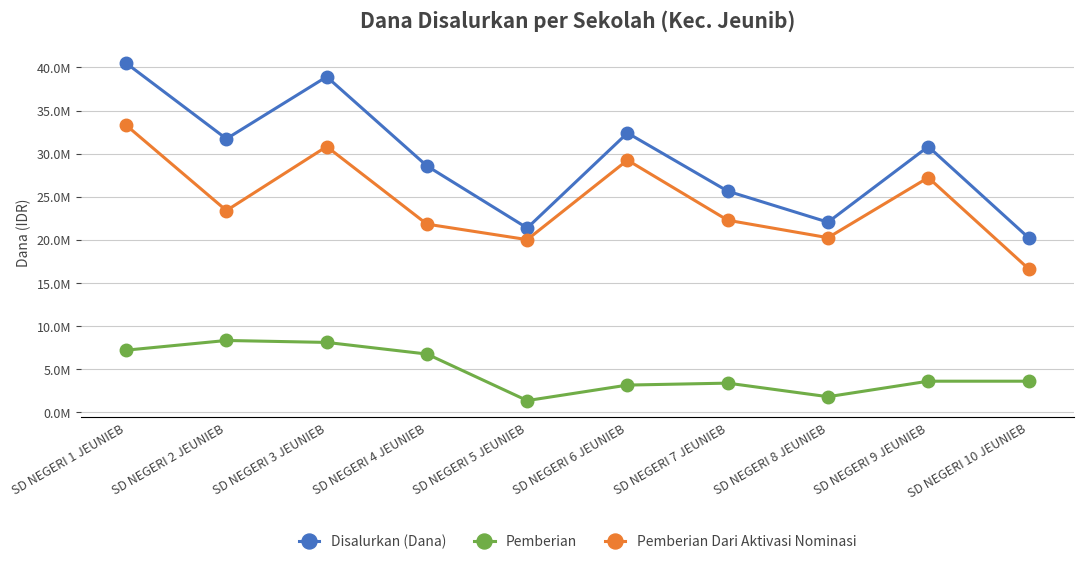

Which has a higher value, SD NEGERI 5 JEUNIEB or SD NEGERI 4 JEUNIEB?

SD NEGERI 4 JEUNIEB